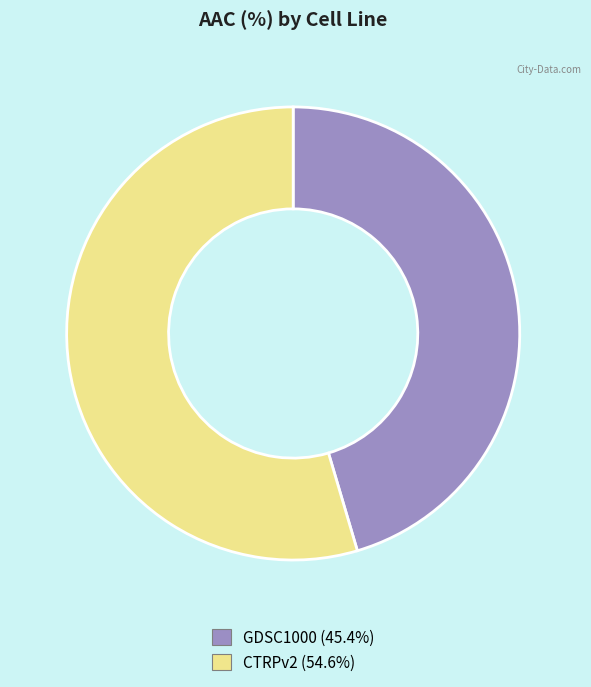

Is the sum of GDSC1000 and CTRPv2 greater than half?

Yes